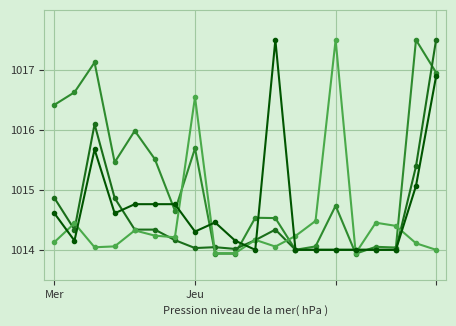

What is the minimum value shown in the chart?

1013.9